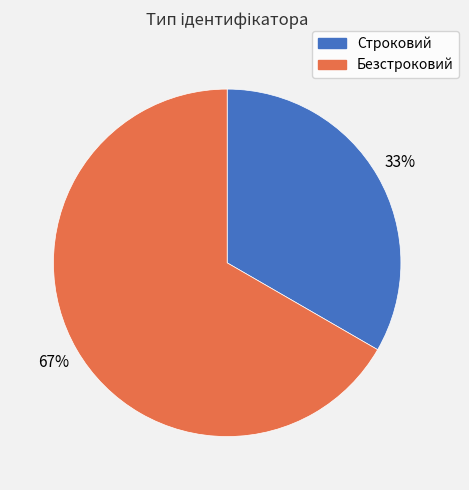

Count the number of slices in the pie.

2